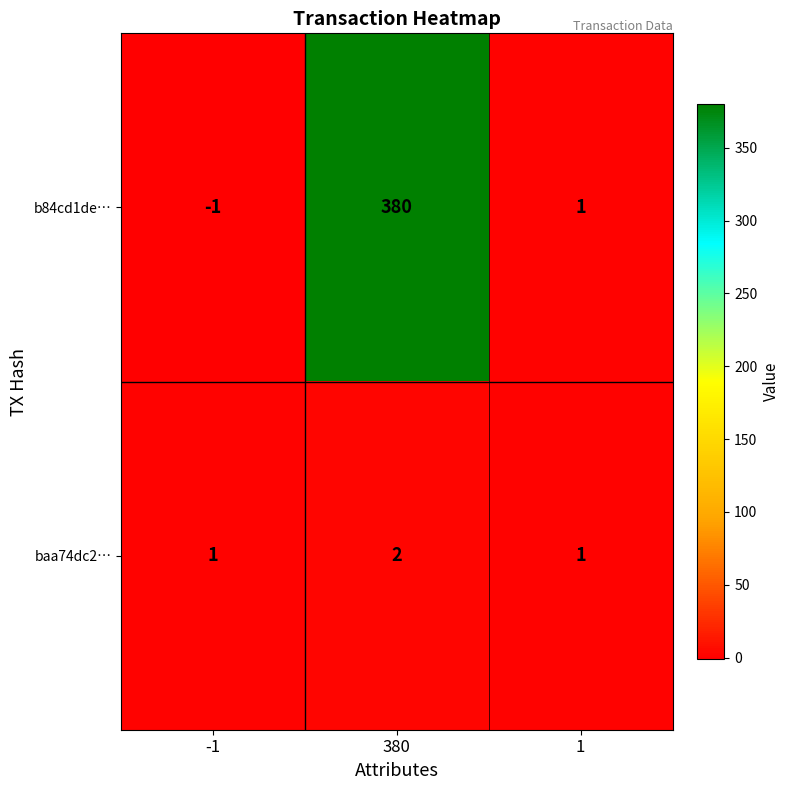

What is the difference between the maximum and second lowest values in the b84cd1de… series?

379